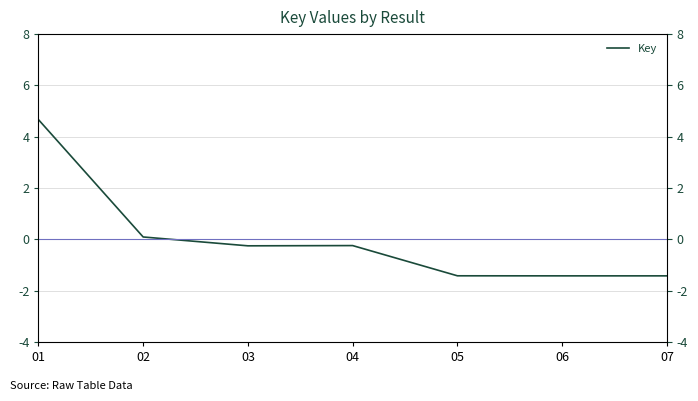

Count the number of data series in this chart.

1